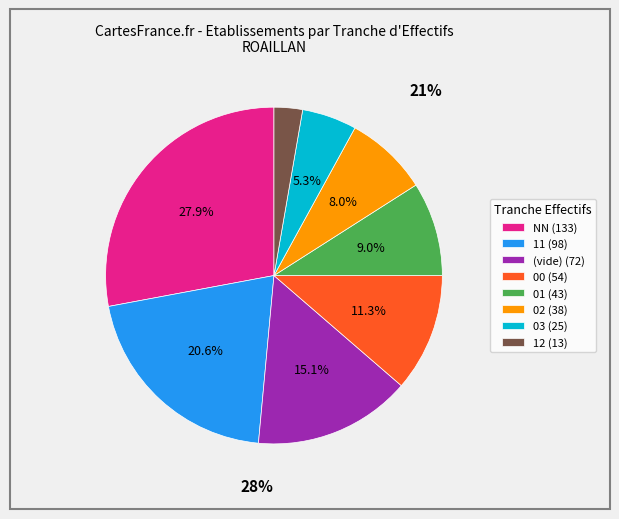

To the nearest percent, what portion does 00 represent?

11%